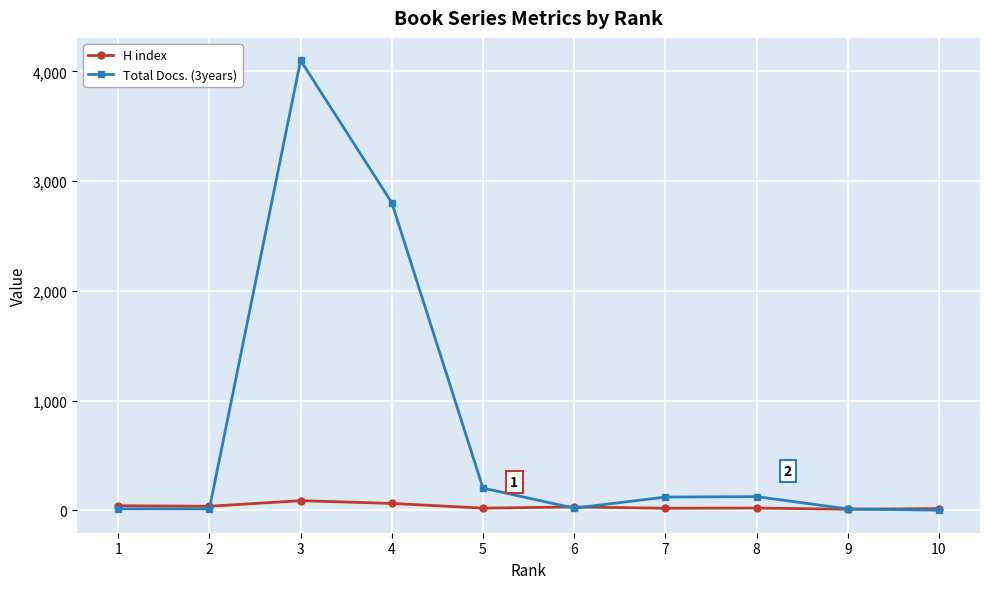

What is the highest value of the H index series?

87